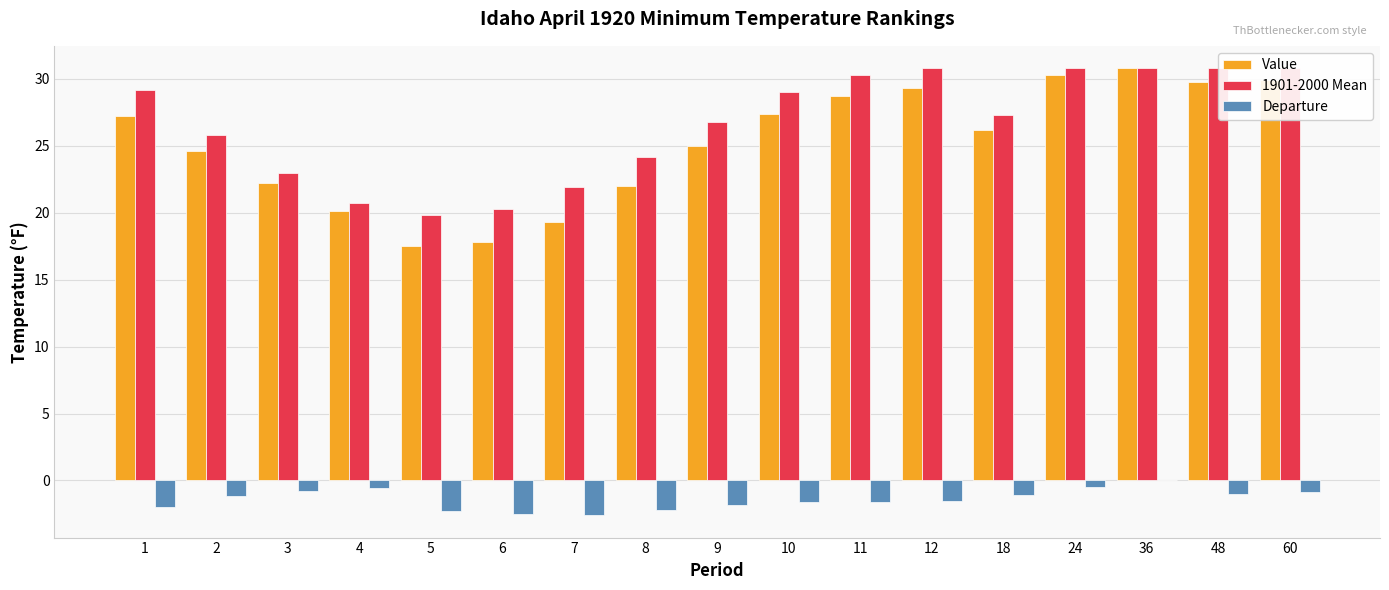

At how many categories does at least one series exceed 4?

17